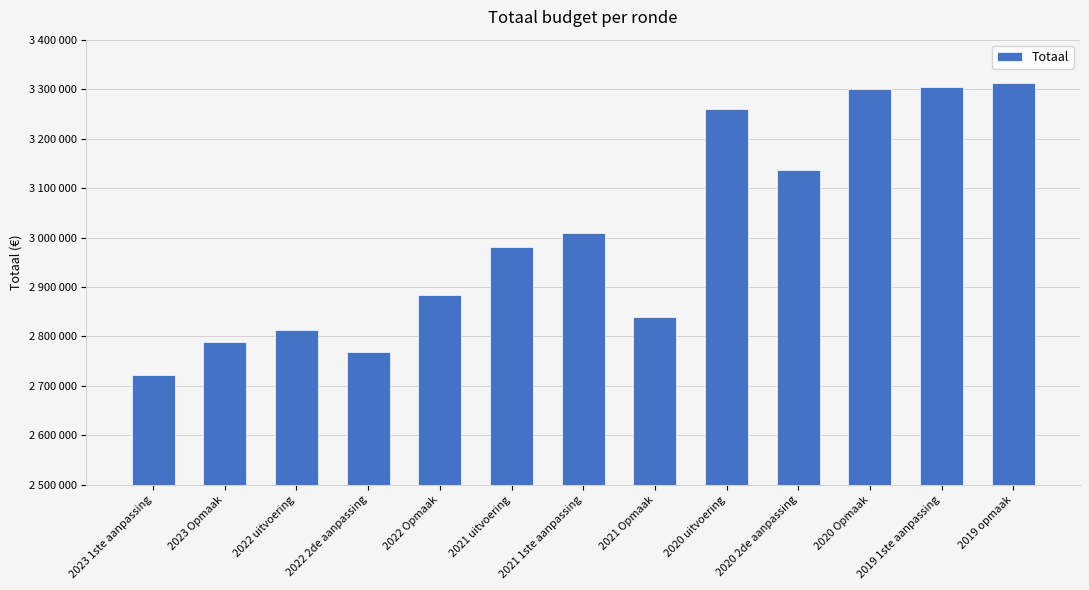

Are the bars horizontal?

No